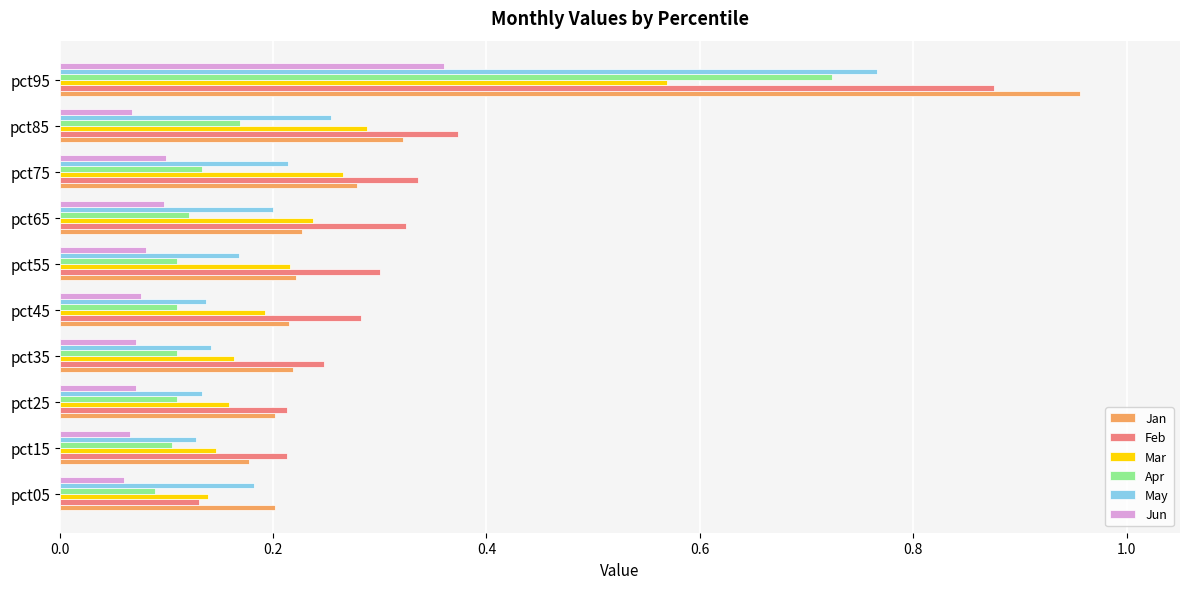

Which category has the lowest value in the Feb series?

pct05